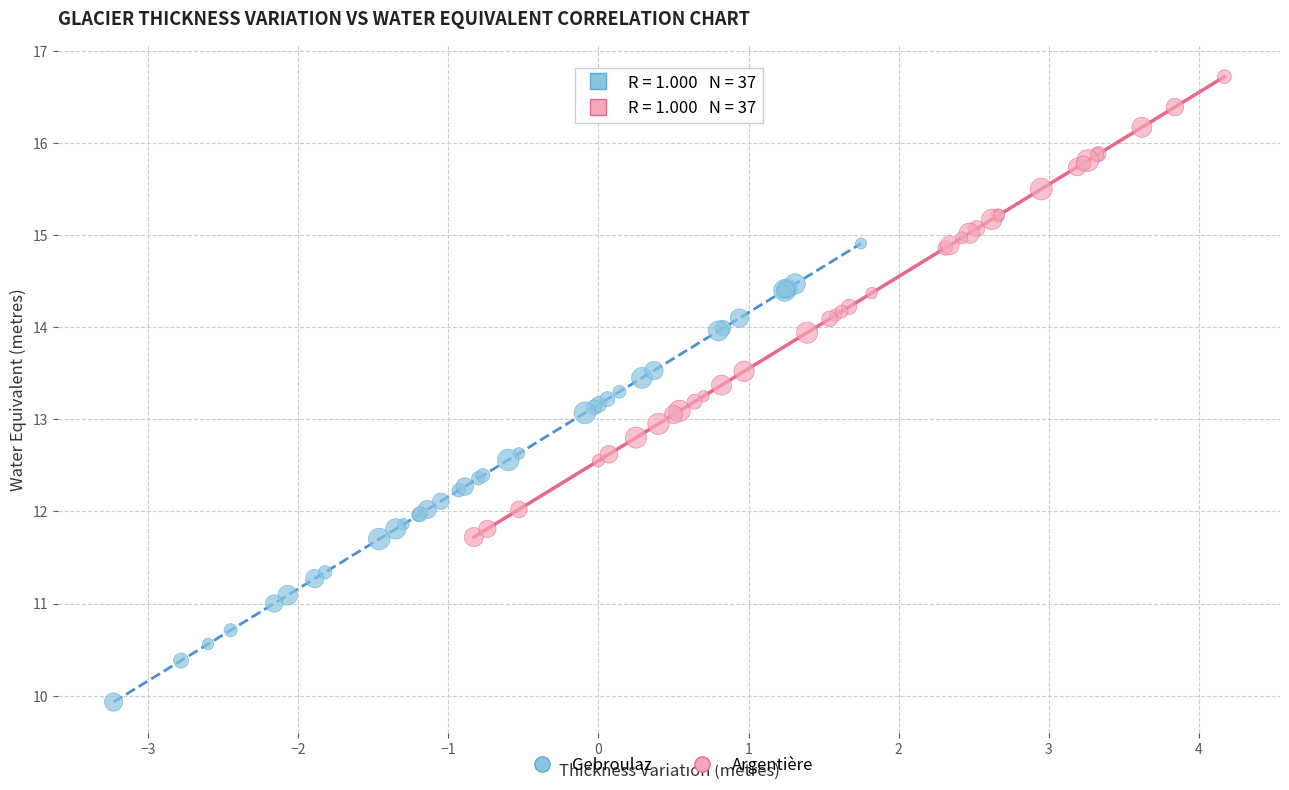

Which series reaches the minimum Y coordinate?

Gebroulaz